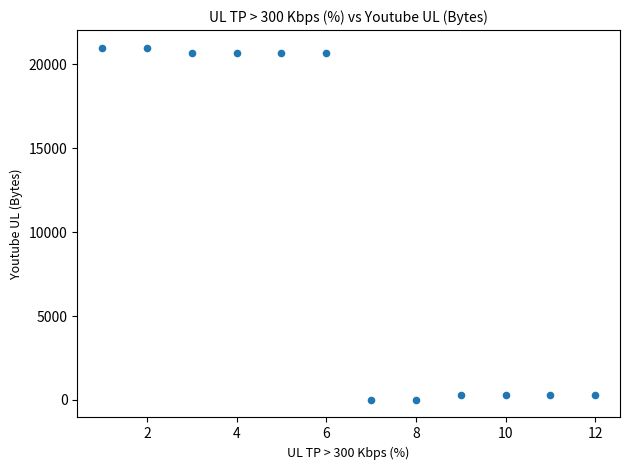

What is the range of X values (max minus min)?

11